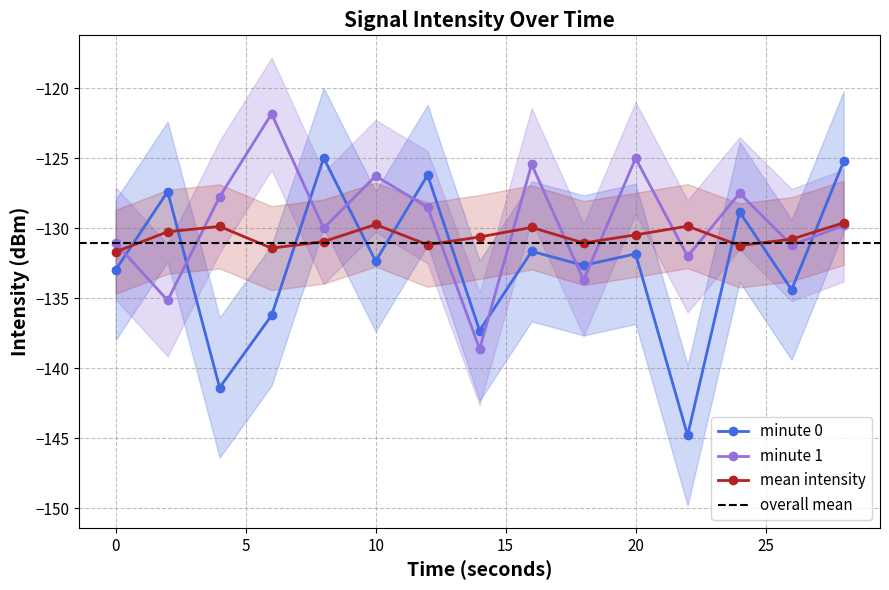

Where is the first local maximum for mean_intensity?

4